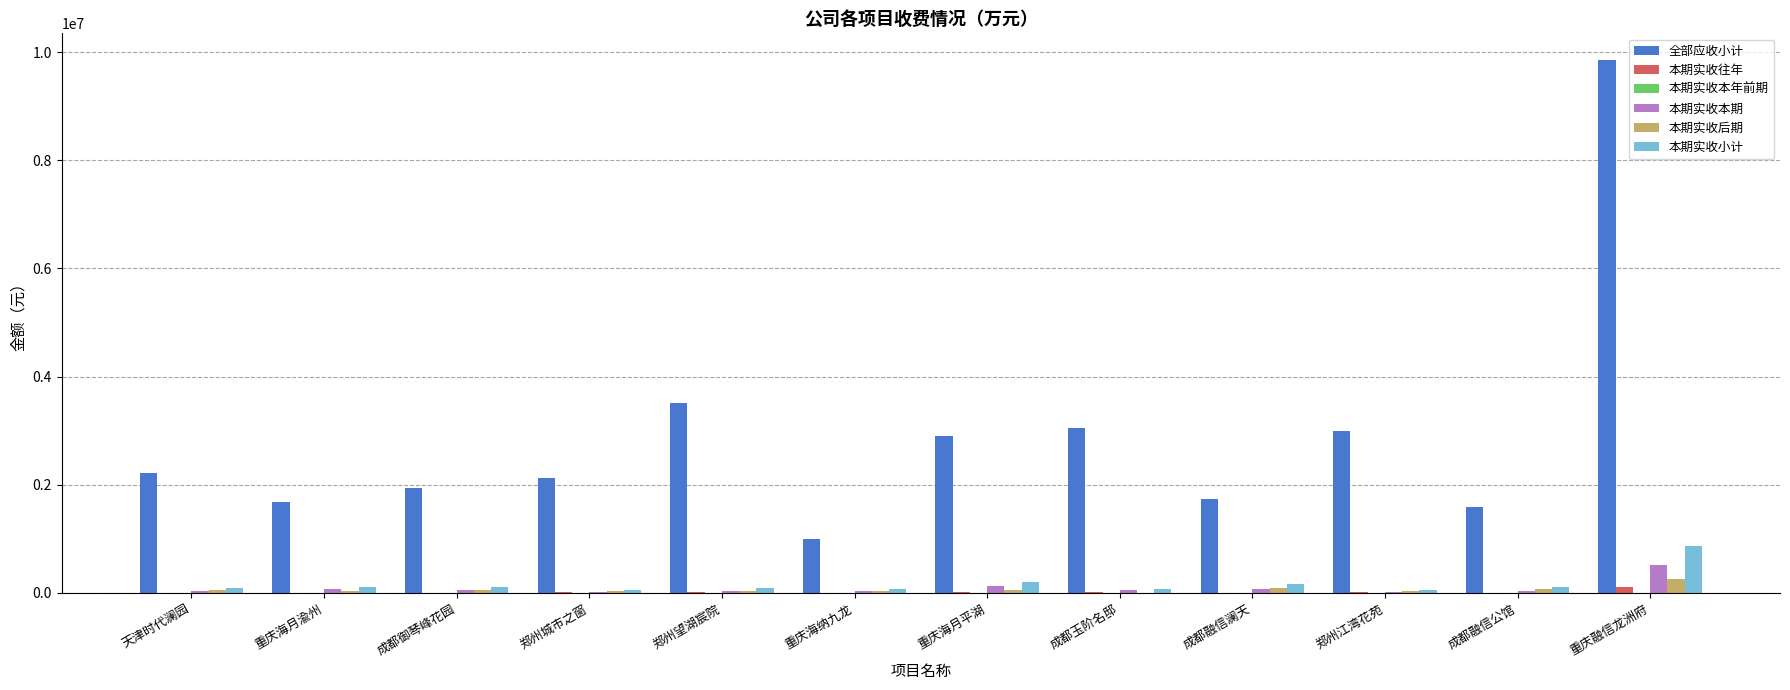

Count the number of data series in this chart.

5